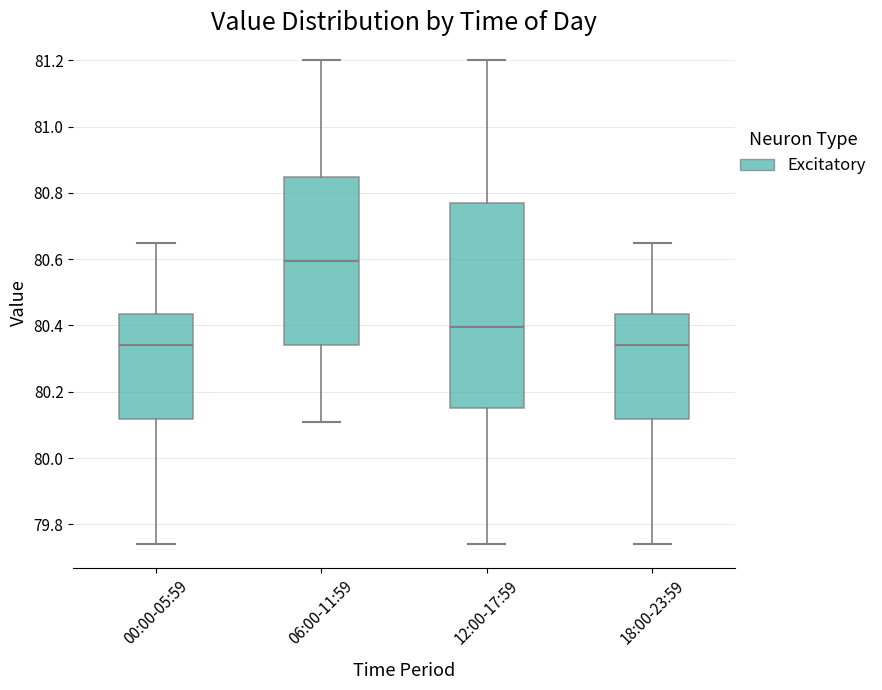

Where does the median line of the box for 12:00-17:59 sit on the y-axis? The values are not printed on the chart, so give them approximately, as read against the axis.

80.40